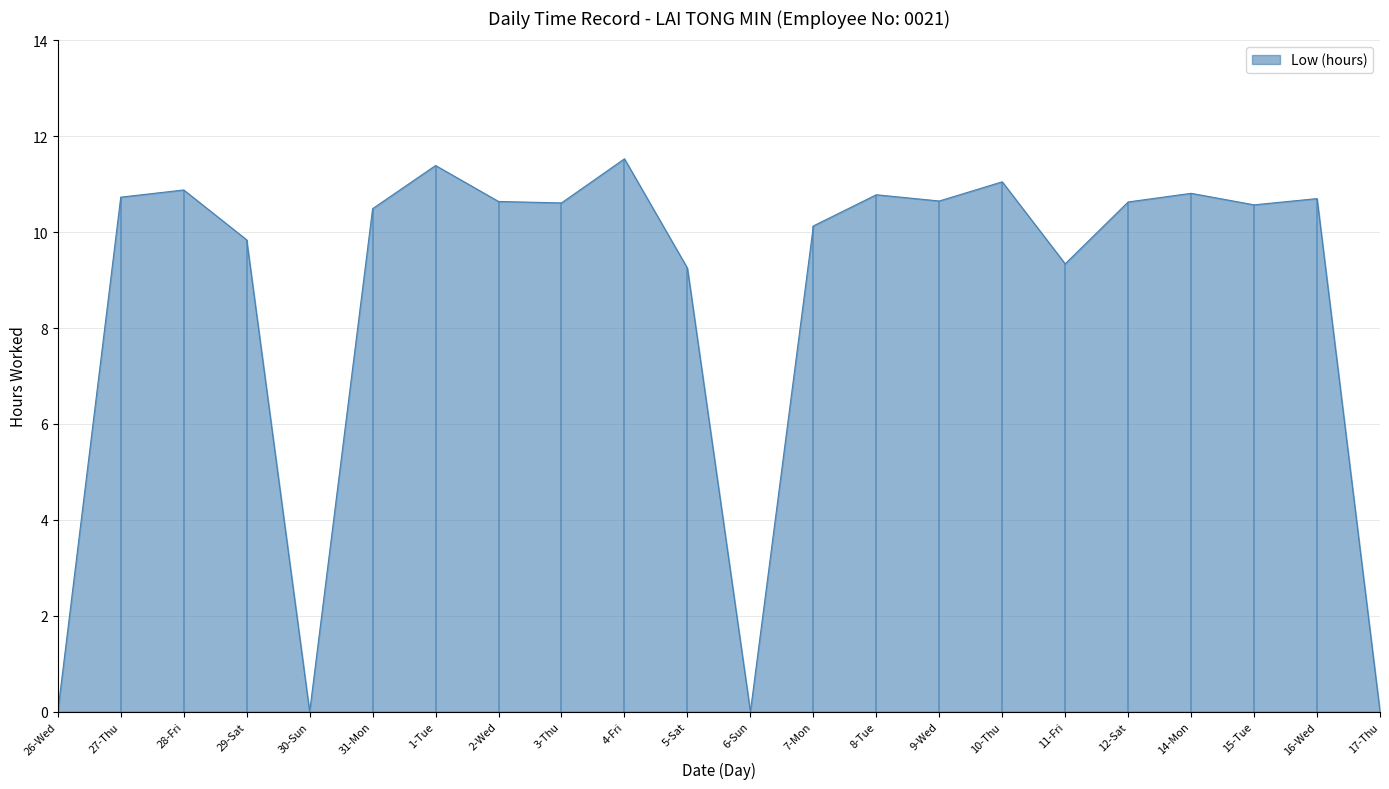

What is the average value?

9.0